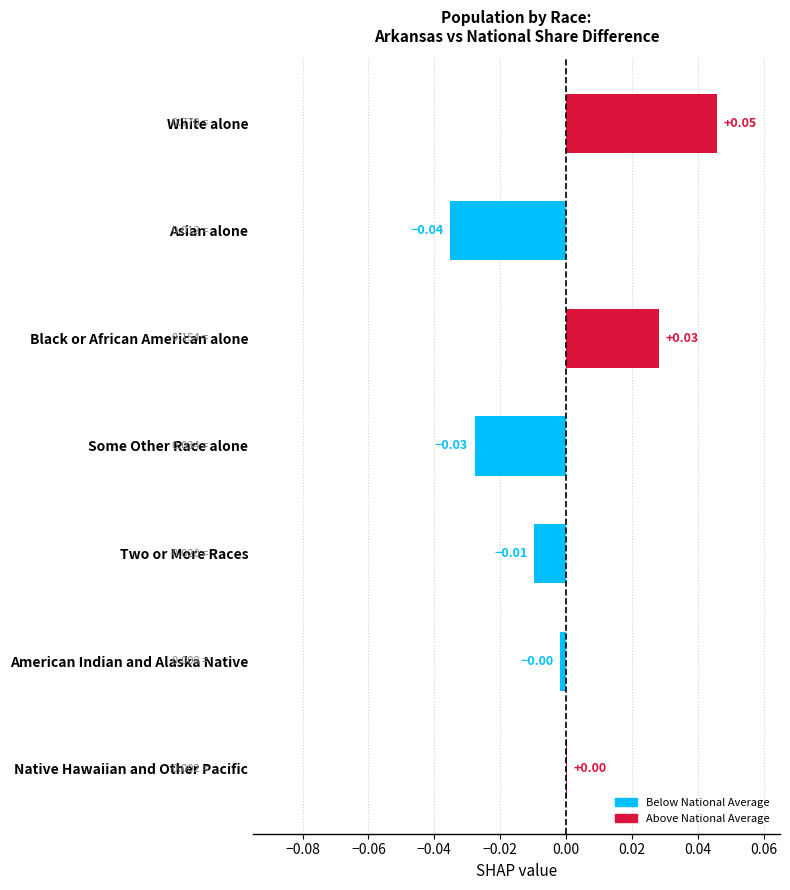

What is the change in value from Asian alone to Black or African American alone?

+0.1